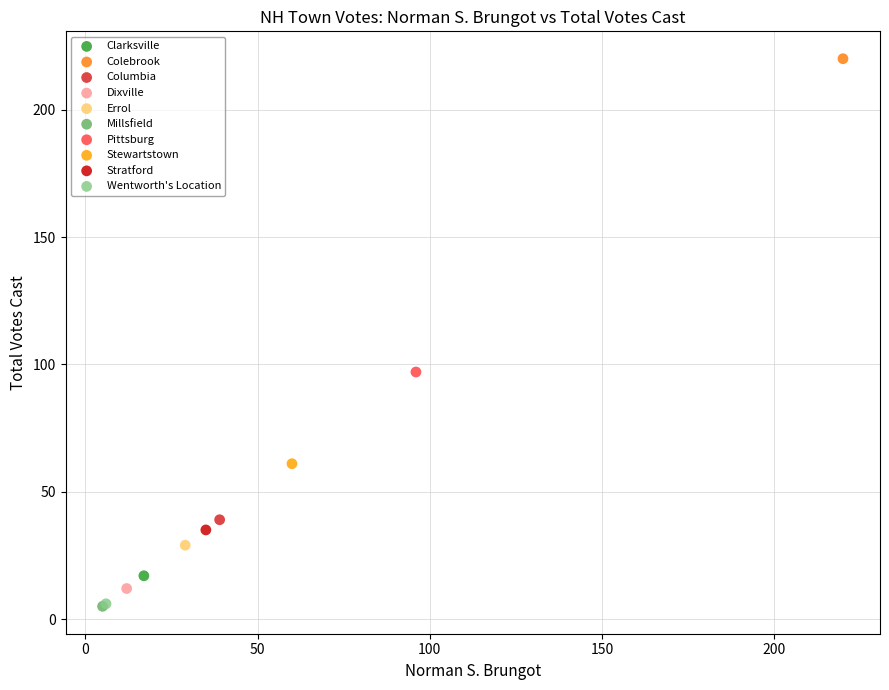

What are all the series names shown in the legend?

Clarksville, Colebrook, Columbia, Dixville, Errol, Millsfield, Pittsburg, Stewartstown, Stratford, Wentworth's Location